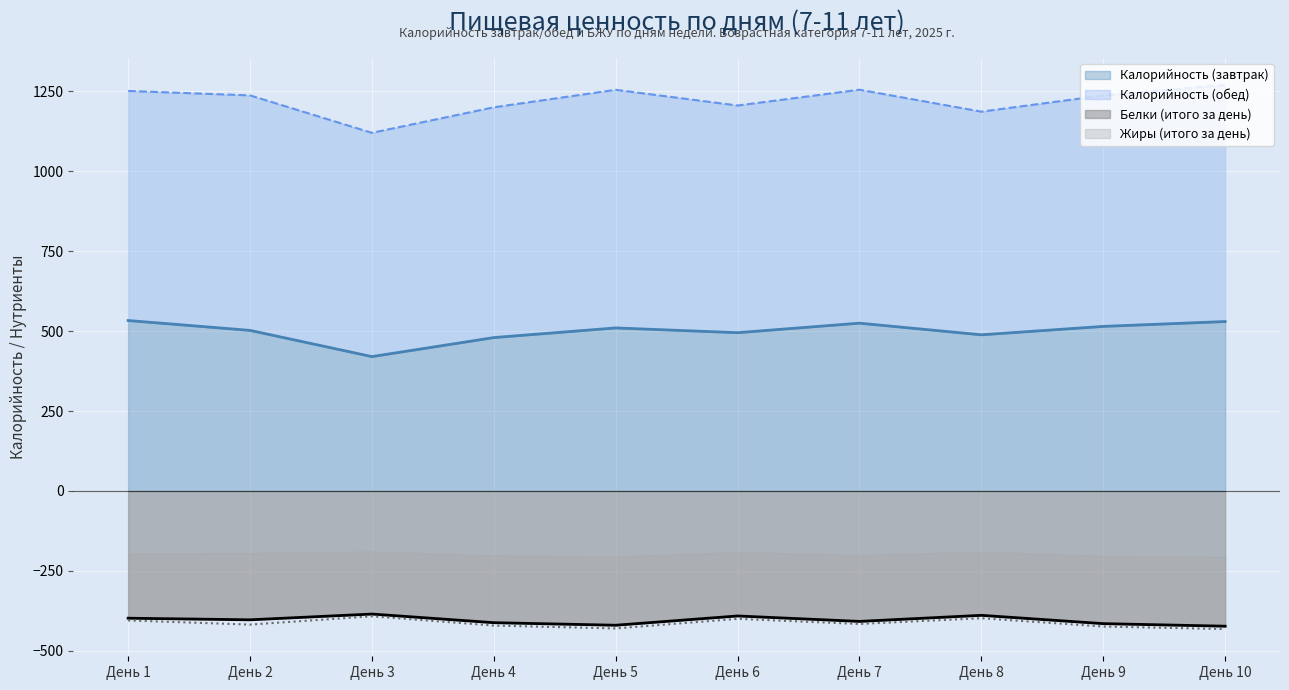

True or false: Калорийность (завтрак) and Белки (итого за день) cross at least once.

False